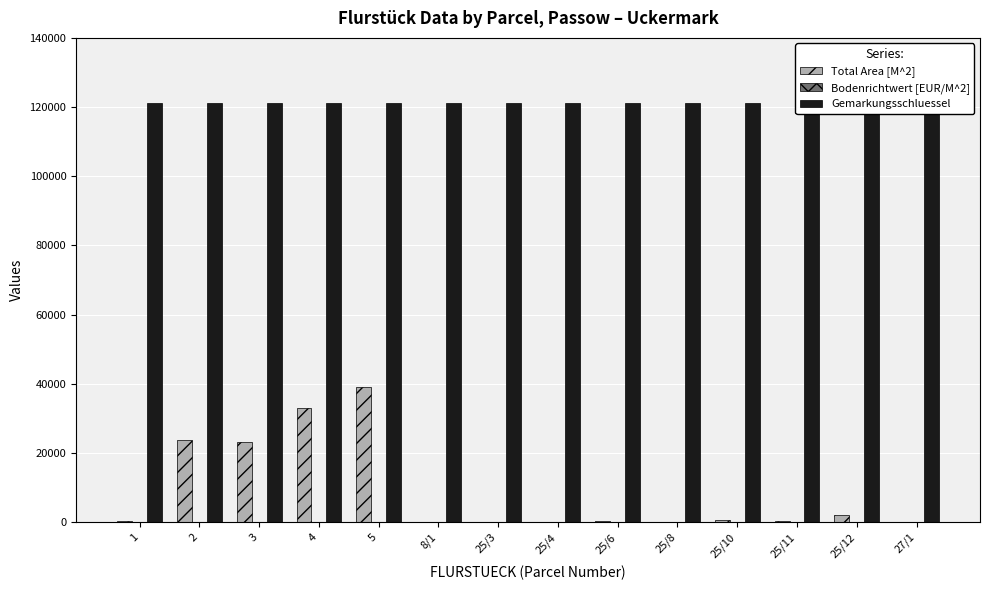

List the labels in order of Bodenrichtwert [EUR/M^2] value, largest first.

8/1, 25/3, 25/4, 25/6, 25/8, 25/10, 25/11, 25/12, 27/1, 1, 2, 3, 4, 5